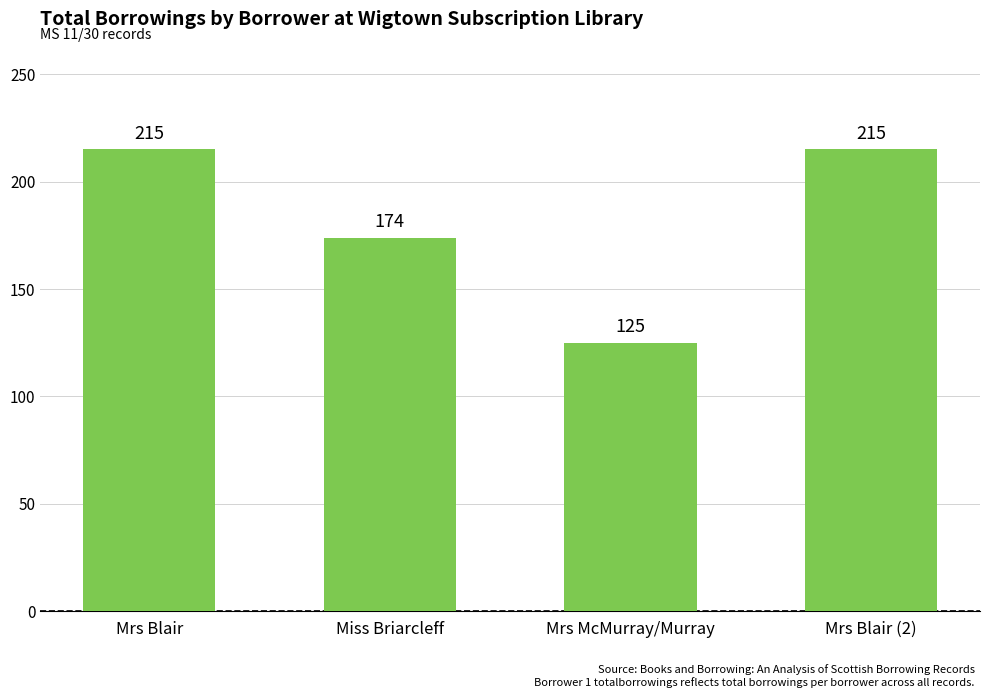

The chart shows a value of 56 at Mrs Blair. True or false?

False